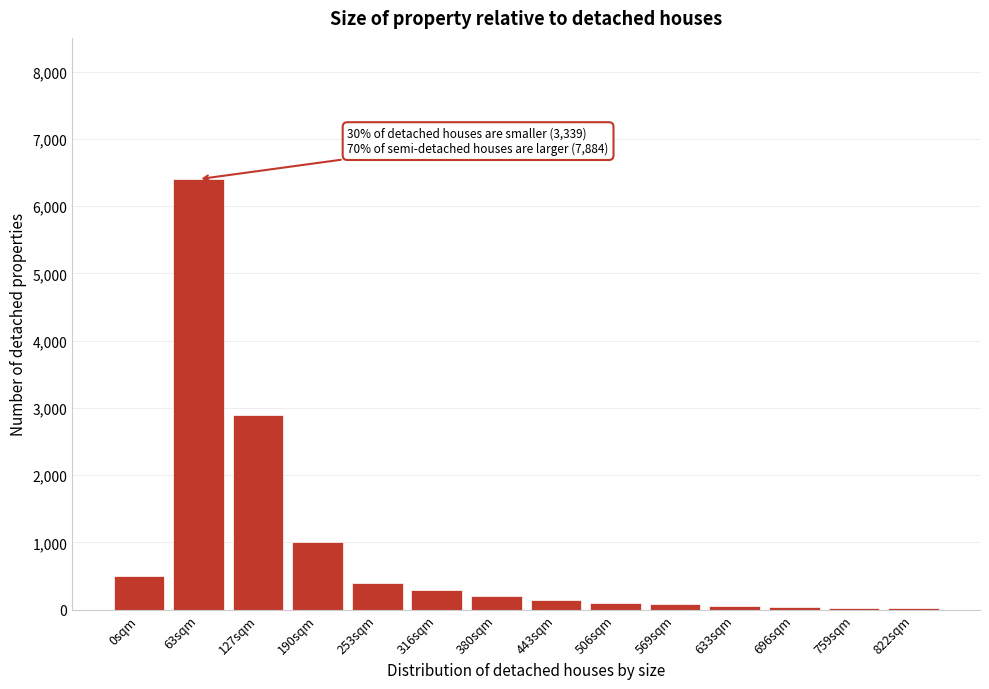

Where is the data nearest to the value 3210?

127sqm